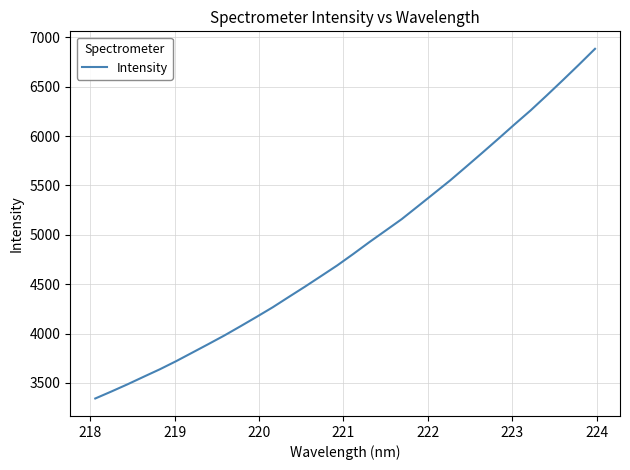

What is the smallest value displayed?

3341.6